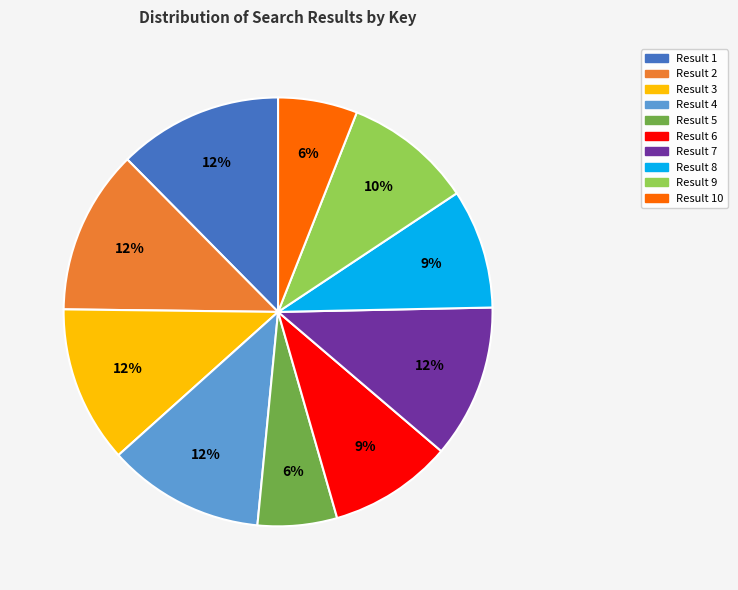

To the nearest percent, what is the average slice percentage?

10%